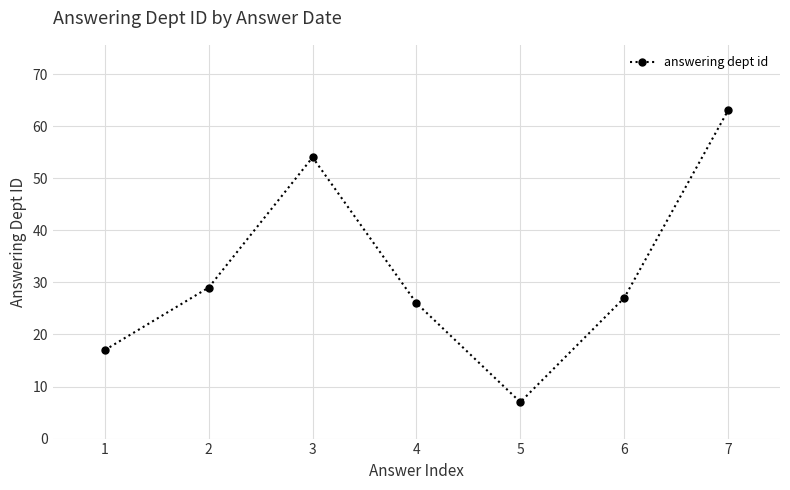

Reading left to right, what are all the values shown in this chart?

17	29	54	26	7	27	63